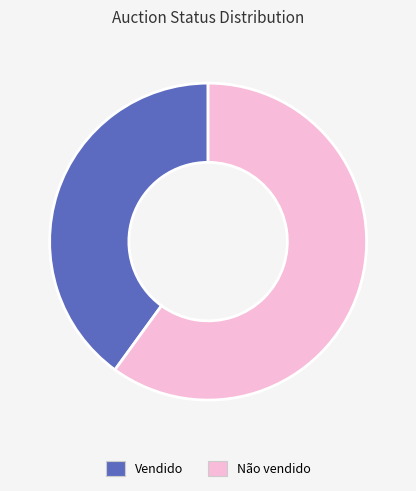

Which has a higher value, Vendido or Não vendido?

Não vendido